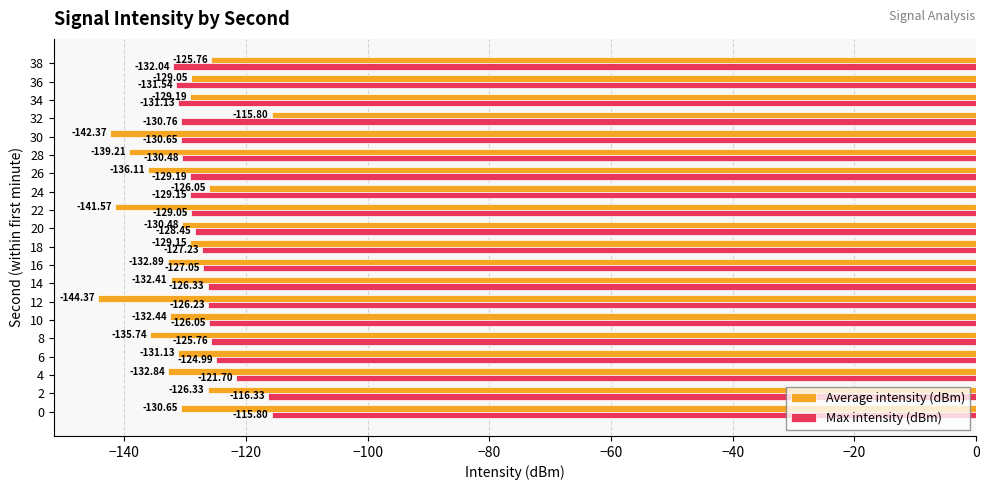

What is the average value of the Average intensity (dBm) series?

-132.2